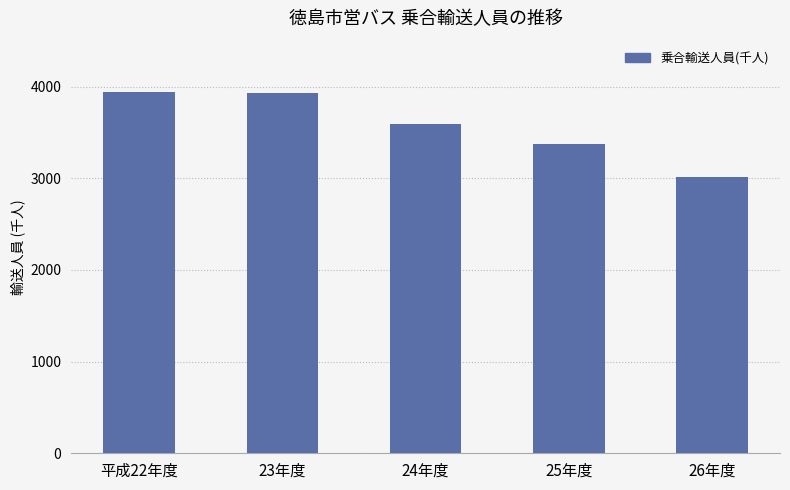

How many series are shown in this chart?

1